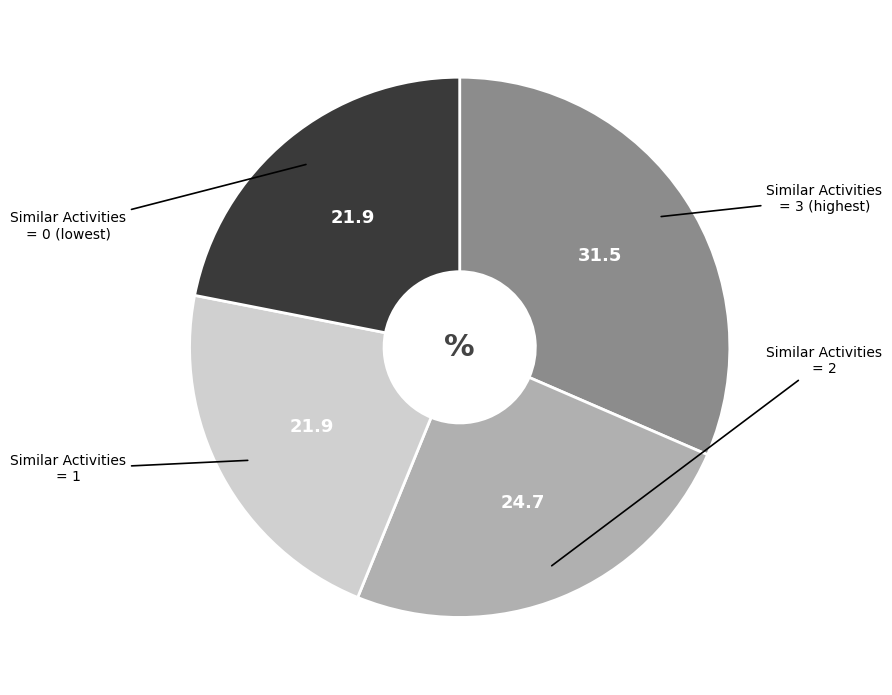

Does any single category account for the majority?

No